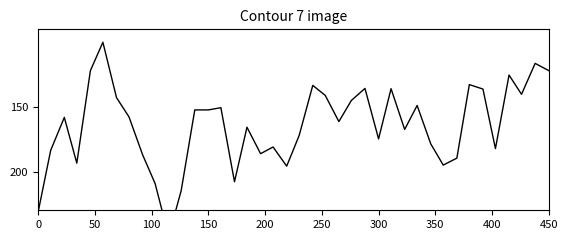

Where is the data nearest to the value 175?

300